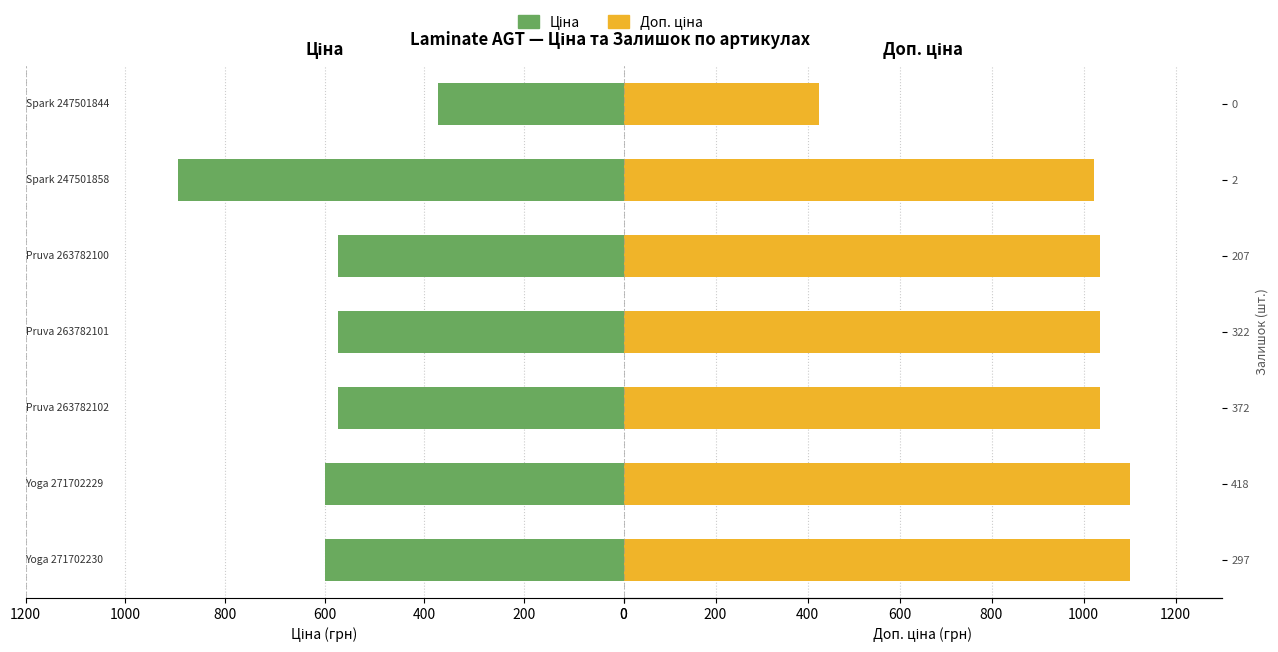

Which series changed the most between 207 and 0?

Доп. ціна